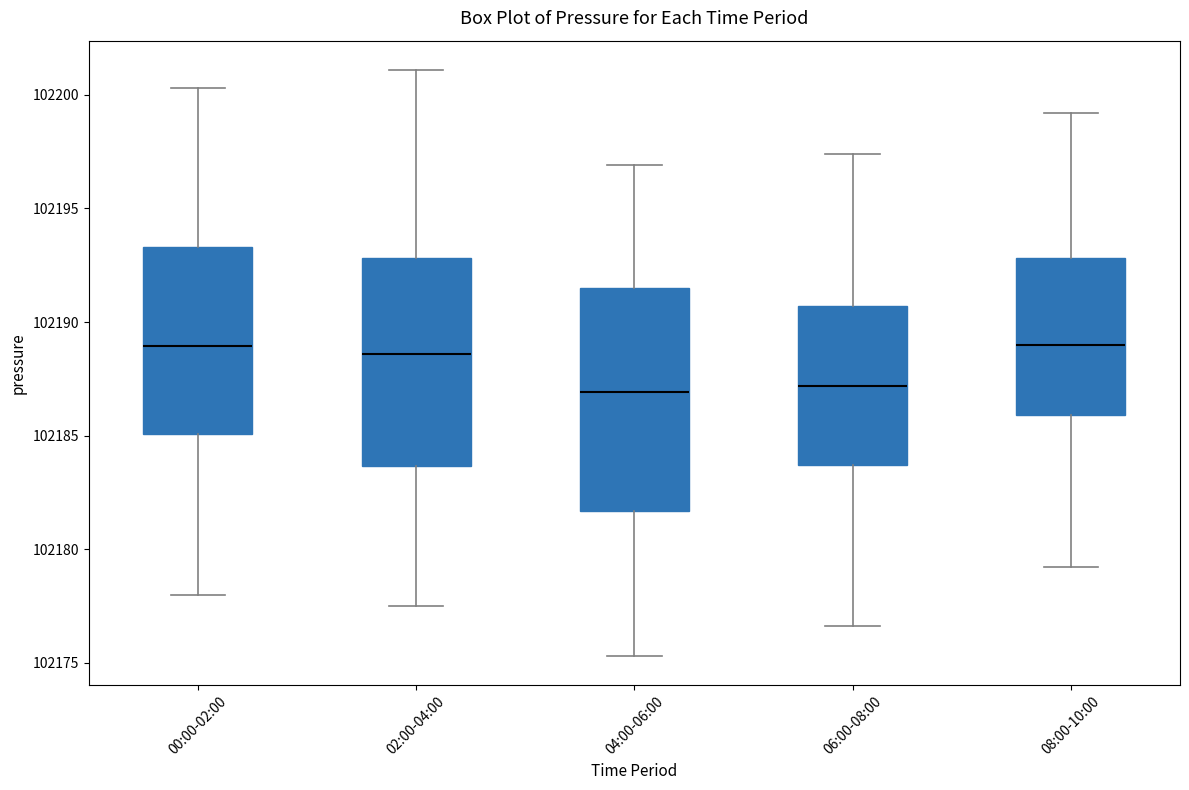

Where does the median line of the box for 08:00-10:00 sit on the y-axis? The values are not printed on the chart, so give them approximately, as read against the axis.

102189.0